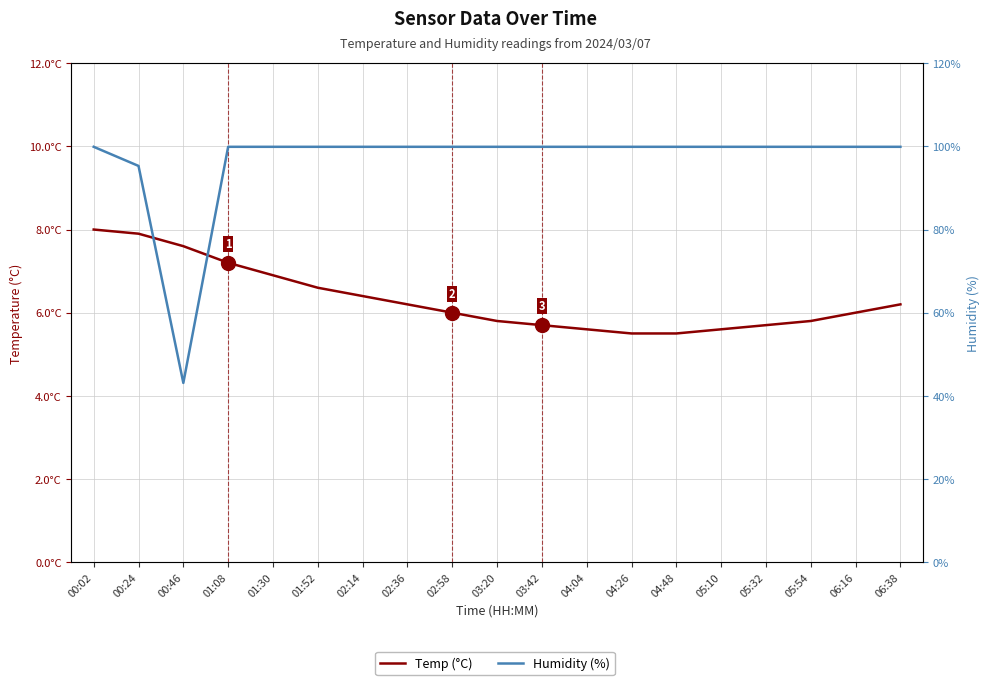

True or false: Humidity (%) and Temp (°C) intersect in this chart.

False